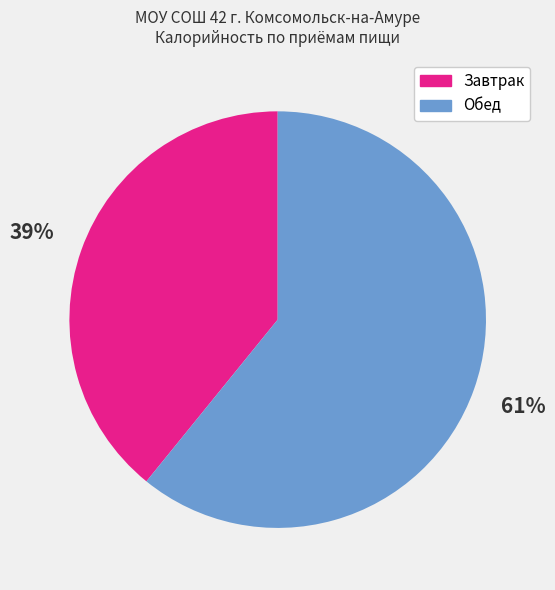

Is there a majority slice in this chart?

Yes